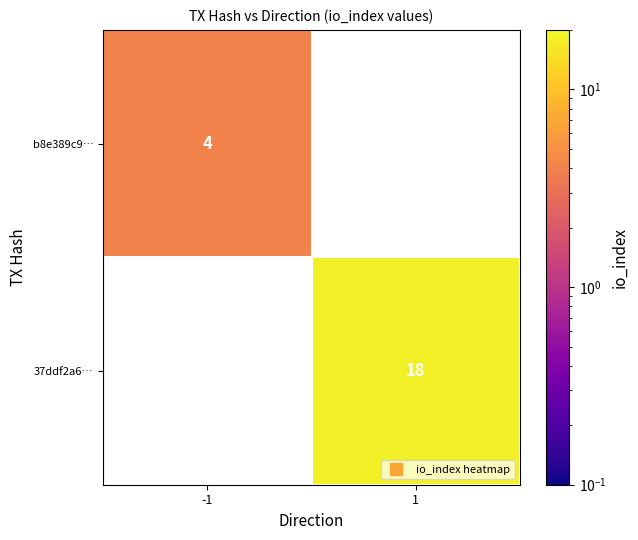

Read the b8e389c9… value at -1.

4.0